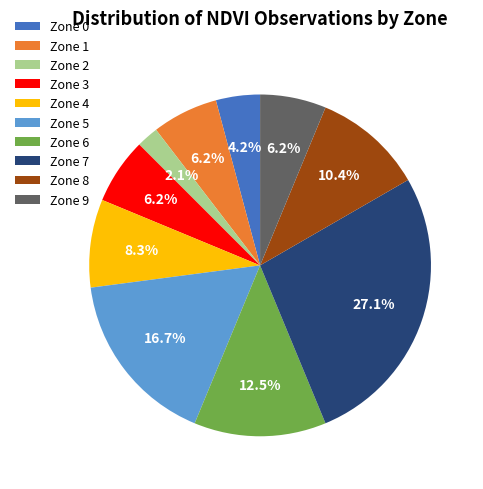

Which slice is the largest?

Zone 7